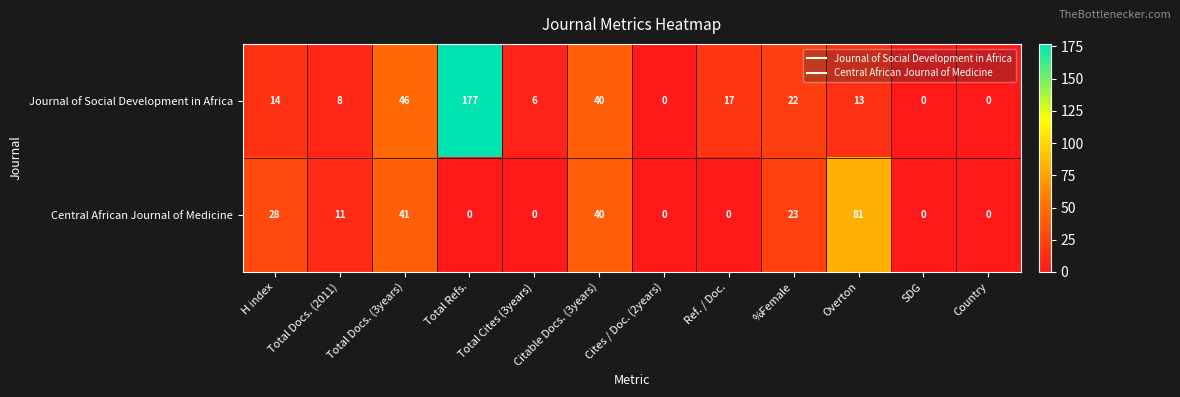

At which category is the sum across all series the highest?

Total Refs.